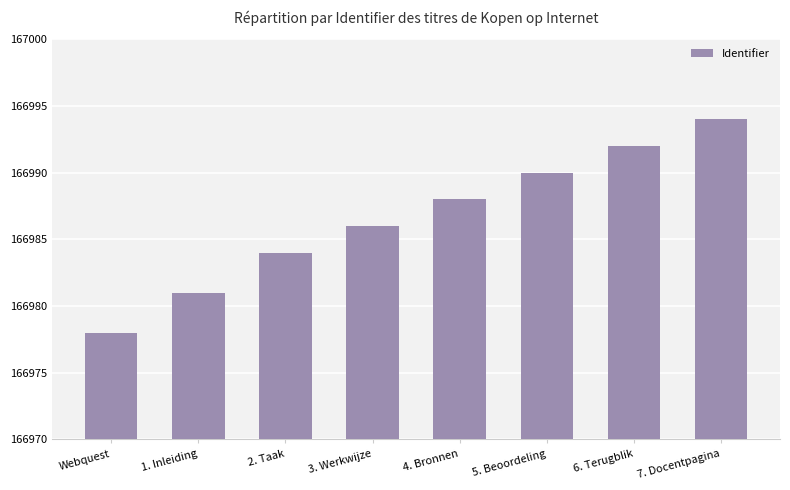

What is the ratio of the value at 4. Bronnen to the value at 2. Taak?

1.0